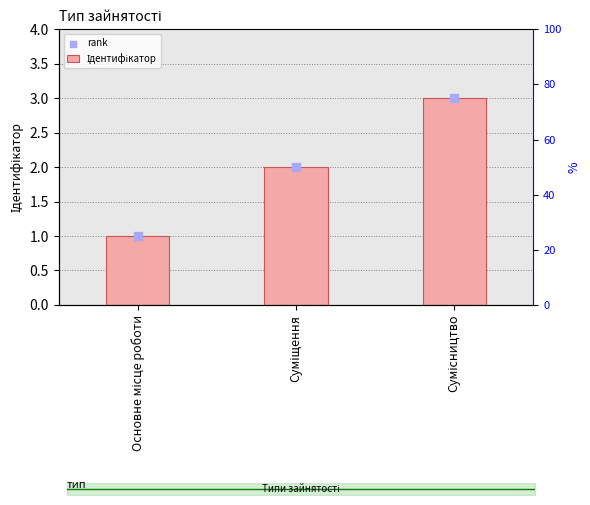

What is the total value across all series at Суміщення?

4